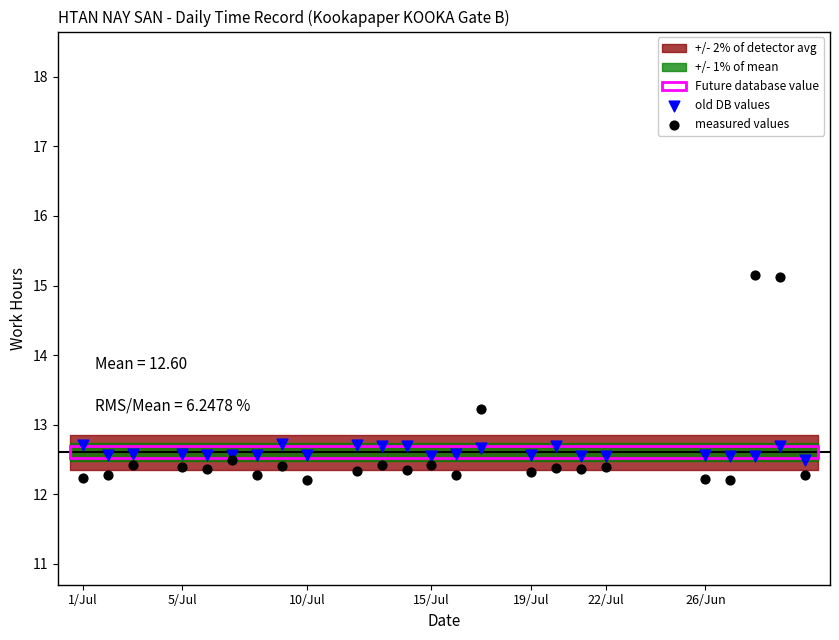

What is the X range (max minus min) for the scatter plot?

29.0